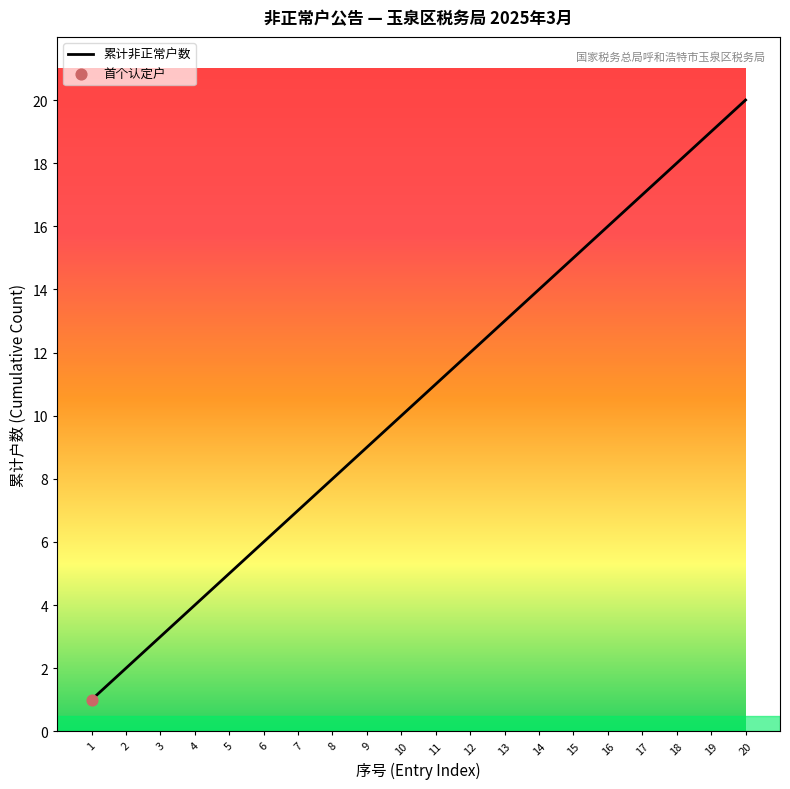

What is the change in value from 2 to 19?

+17